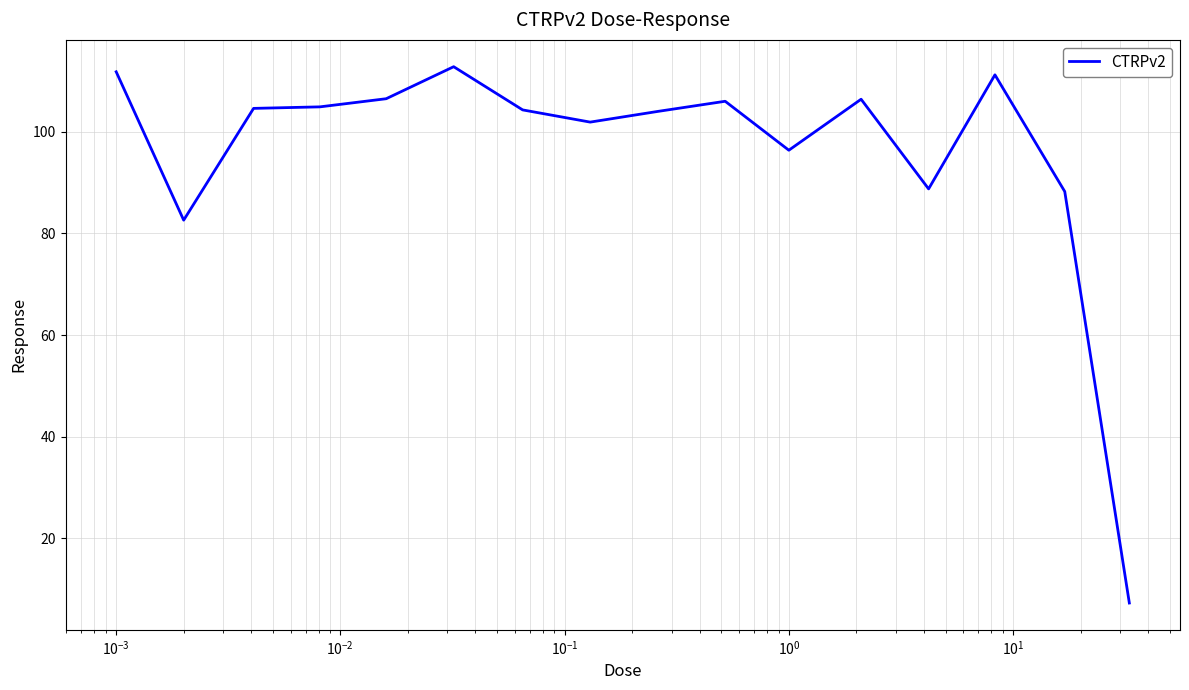

What is the minimum value shown in the chart?

7.3